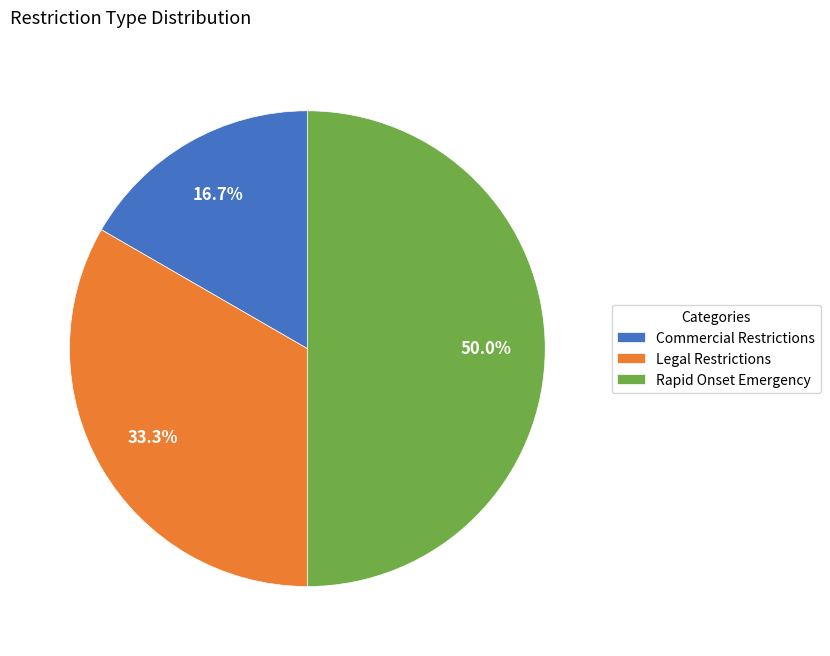

To the nearest percent, what percentage of the pie is Commercial Restrictions?

17%